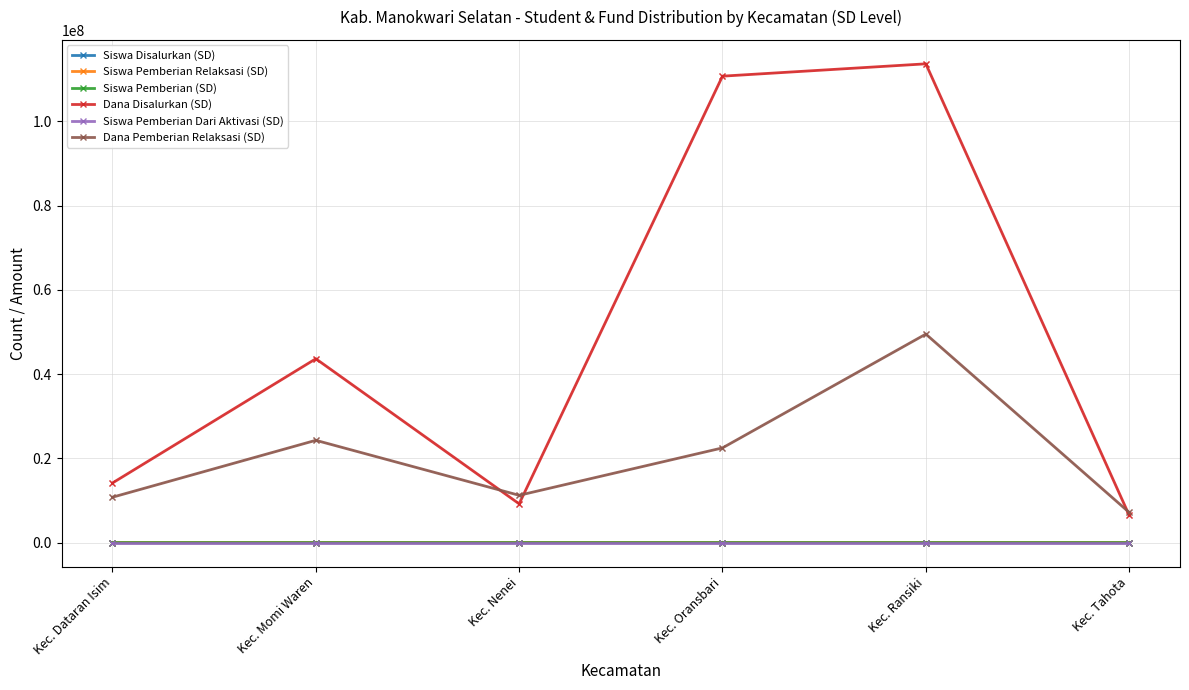

In Siswa Pemberian (SD), how many points are higher than both neighbors (excluding endpoints)?

2